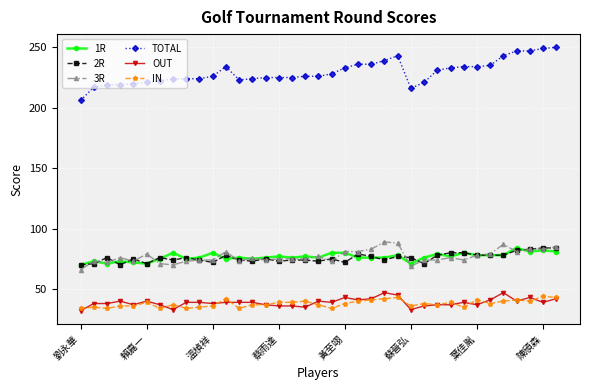

What is the value of the IN point at the 5th from the left?

36